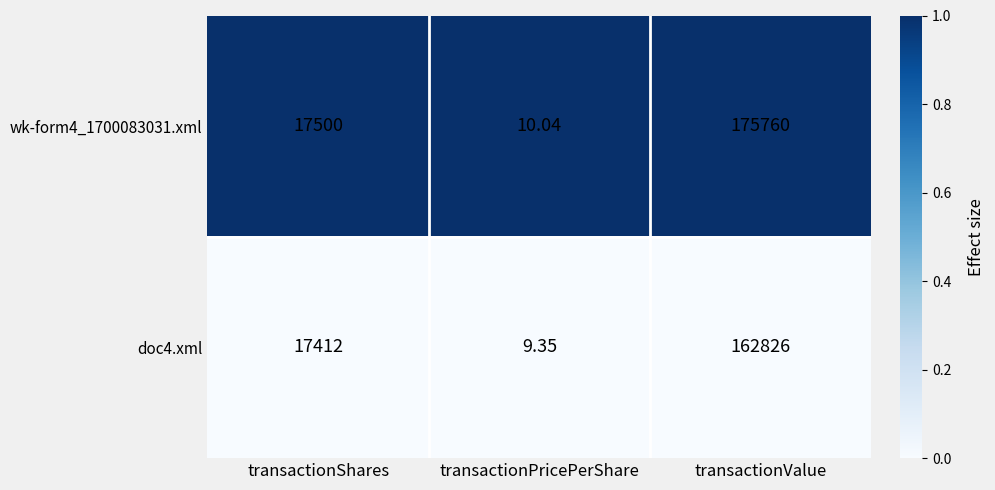

Is the value of doc4.xml at transactionShares greater than the value of wk-form4_1700083031.xml at transactionShares?

No